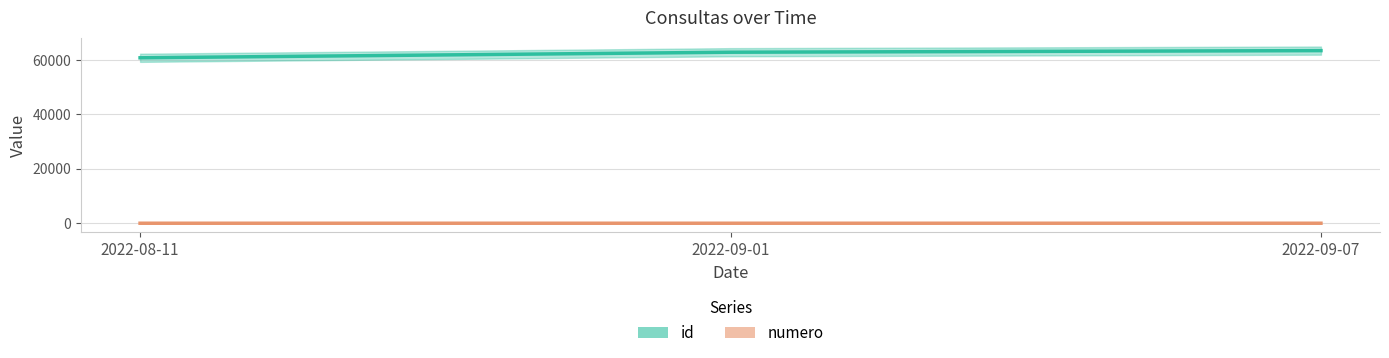

True or false: id has a value of 60769 at 2022-08-11.

True